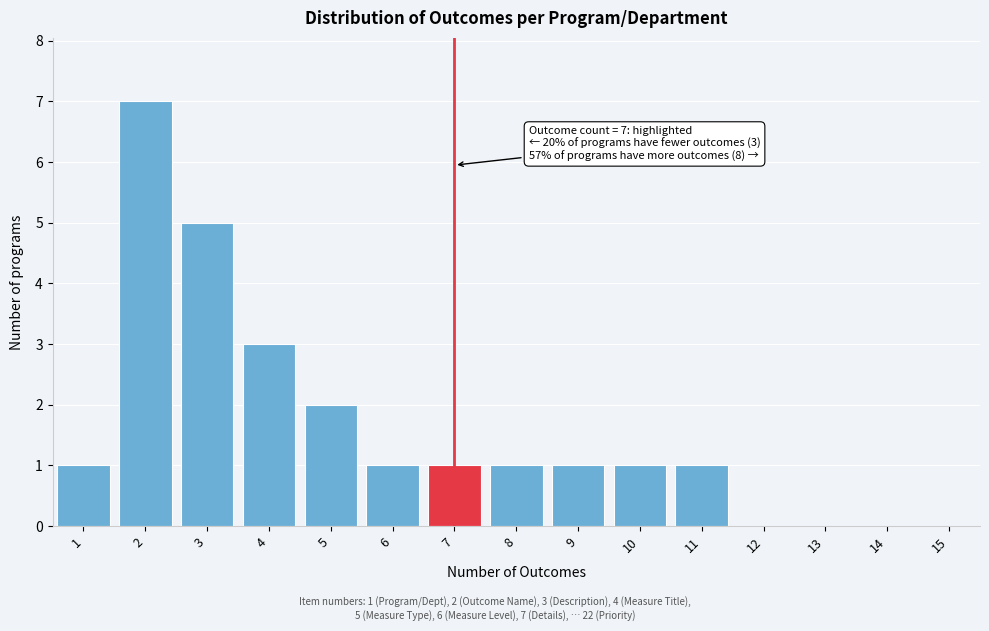

Reading left to right, what are all the values shown in this chart?

1=1	2=7	3=5	4=3	5=2	6=1	7=1	8=1	9=1	10=1	11=1	12=0	13=0	14=0	15=0